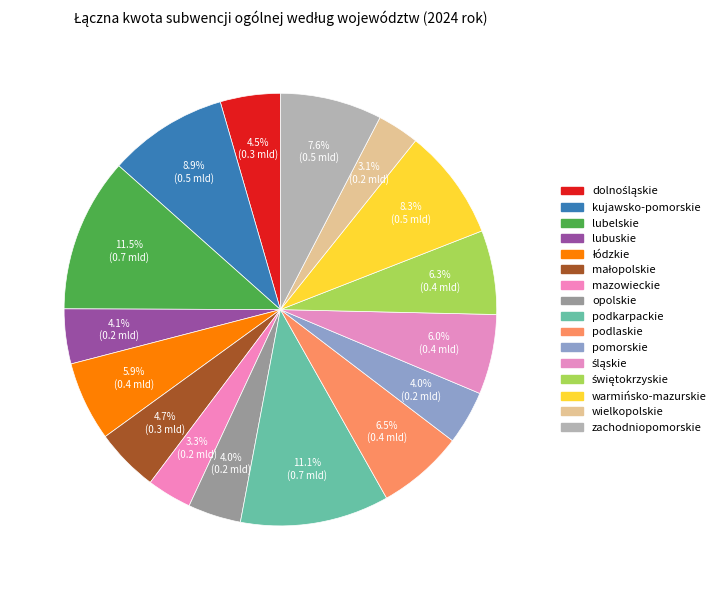

Is it true that lubelskie is 2% of the pie?

False